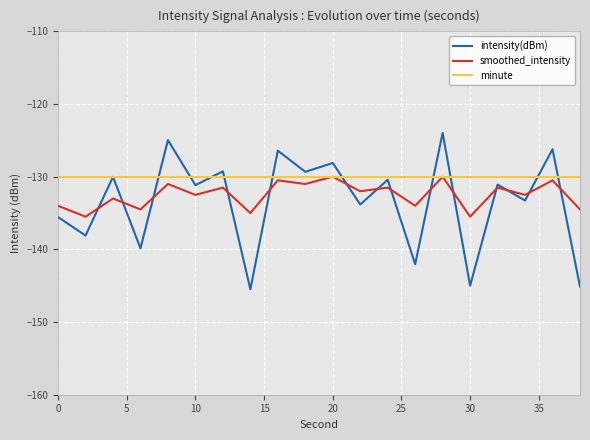

Which series has the largest range (max minus min)?

intensity(dBm)